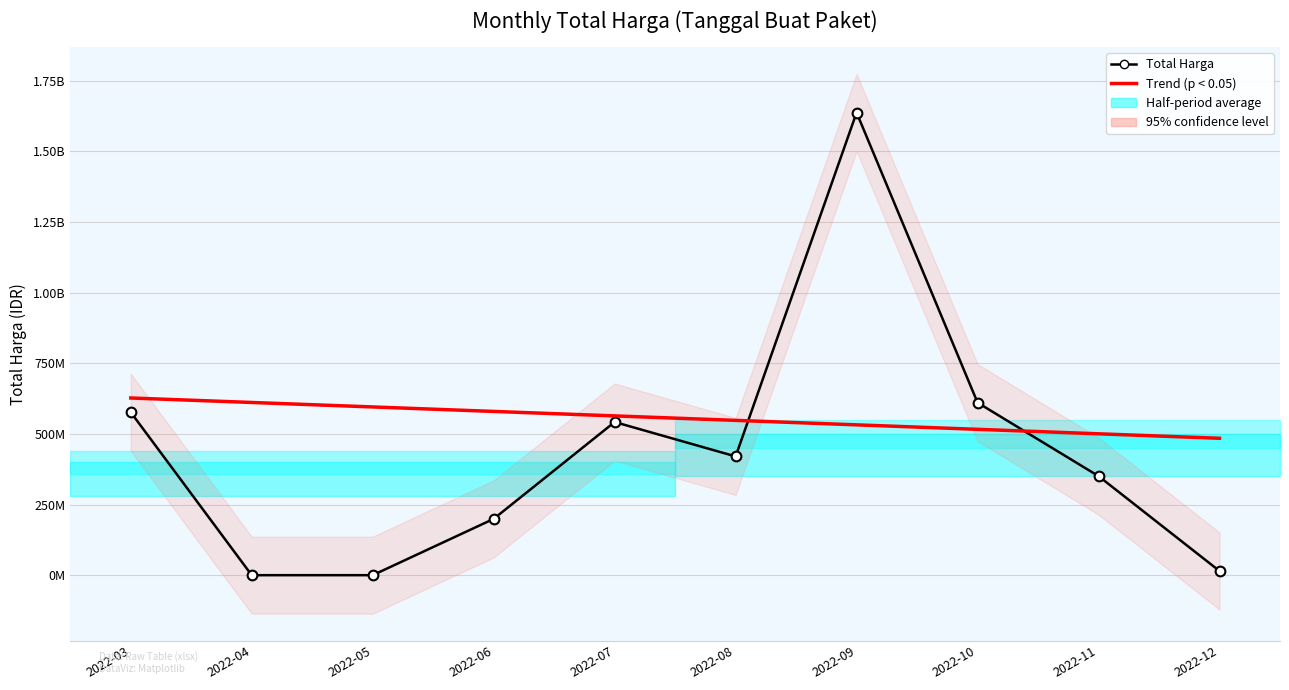

True or false: Total Harga and Trend (p < 0.05) cross at least once.

True